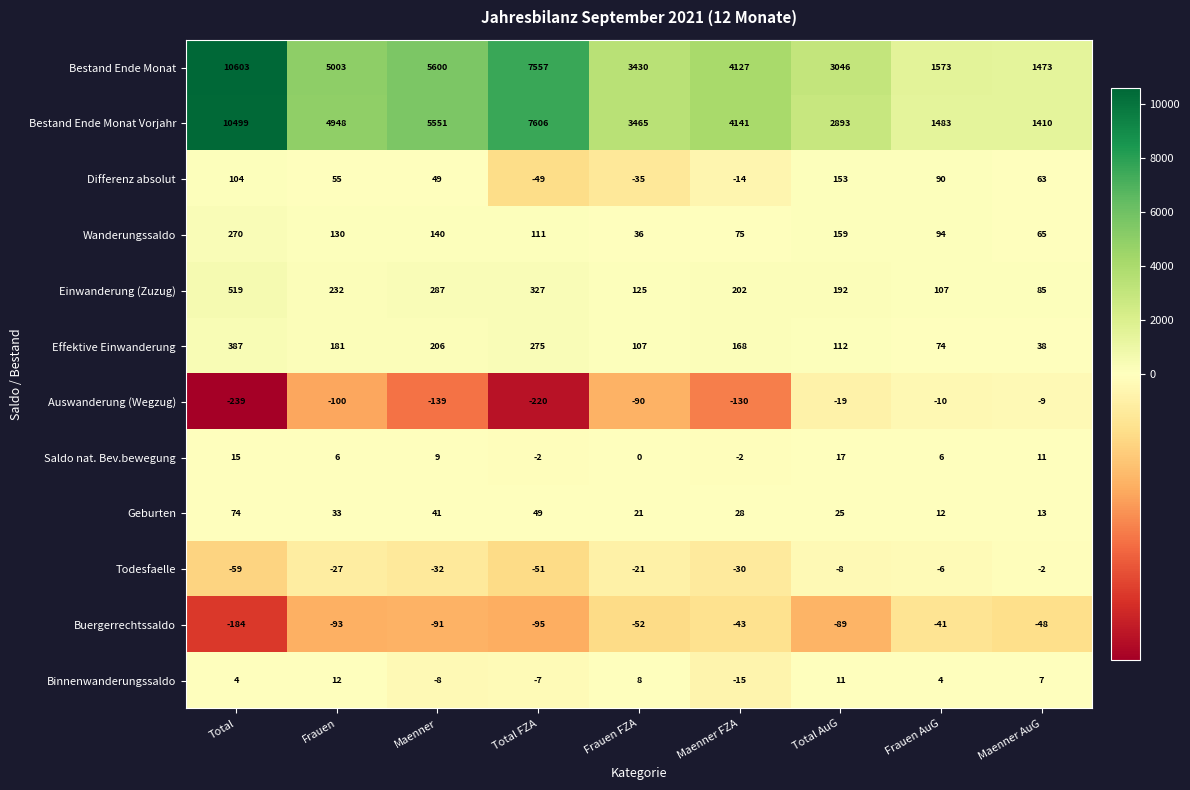

Which series has the largest total across all categories?

Bestand Ende Monat